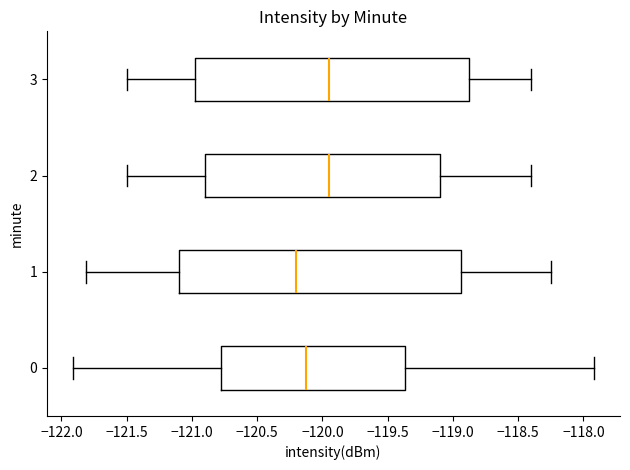

Where does the median line of the box at y = 0 sit on the x-axis? The values are not printed on the chart, so give them approximately, as read against the axis.

-120.15